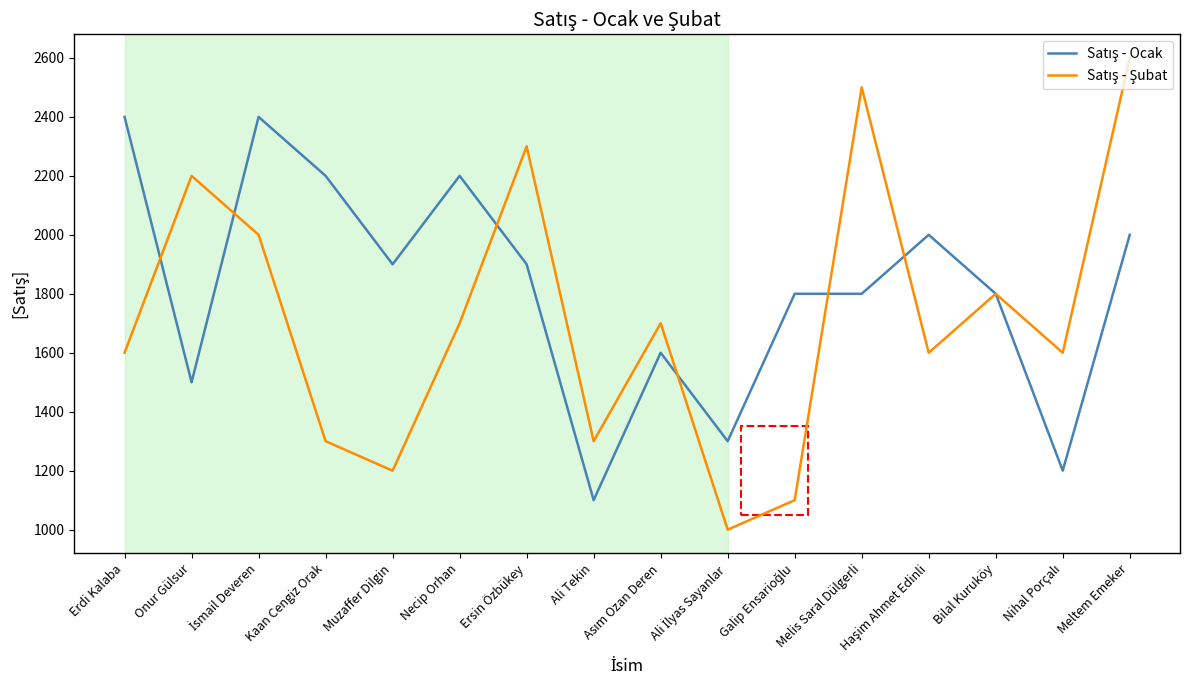

Which category has the highest value across all series?

Meltem Emeker